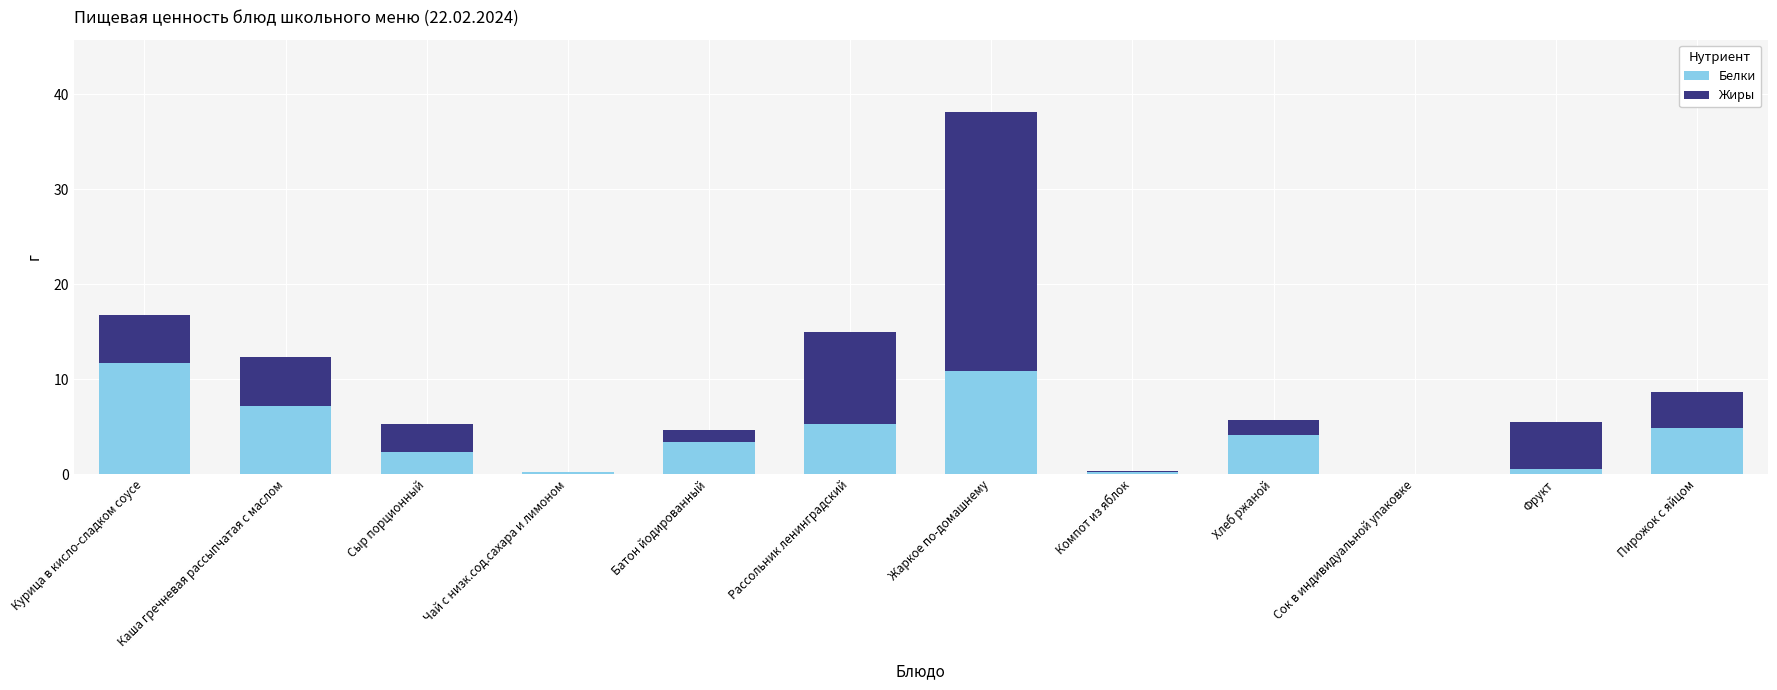

The value of Белки at Курица в кисло-сладком соусе is 4.8. True or false?

False